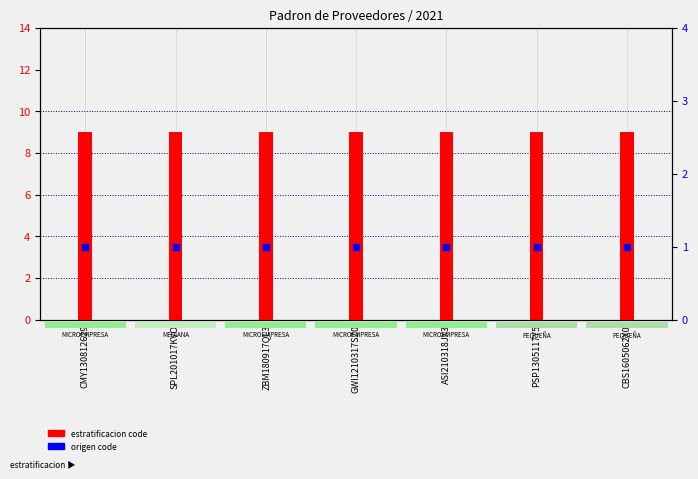

At how many categories does at least one series exceed 1?

7